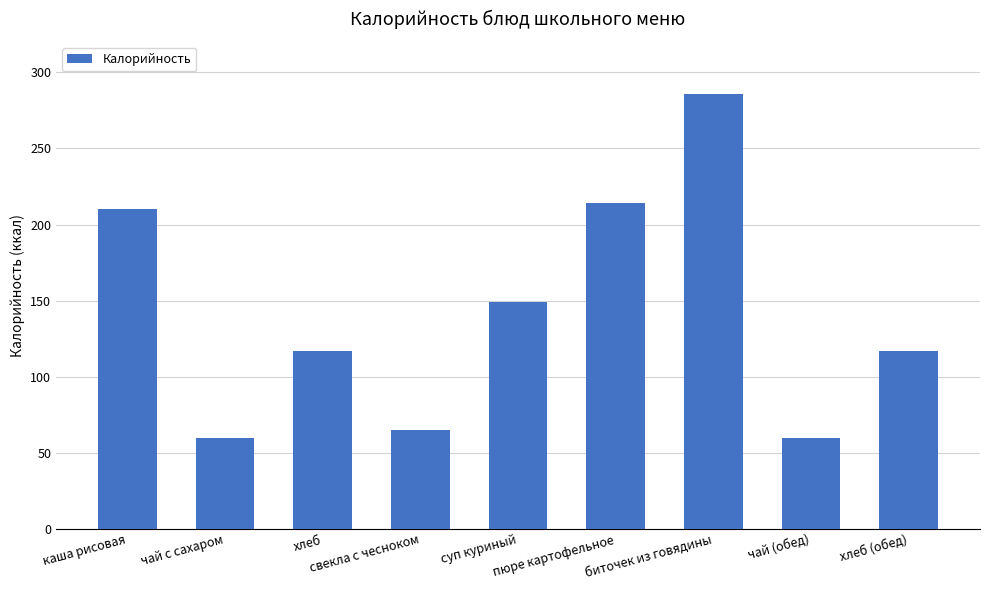

What is the average value?

142